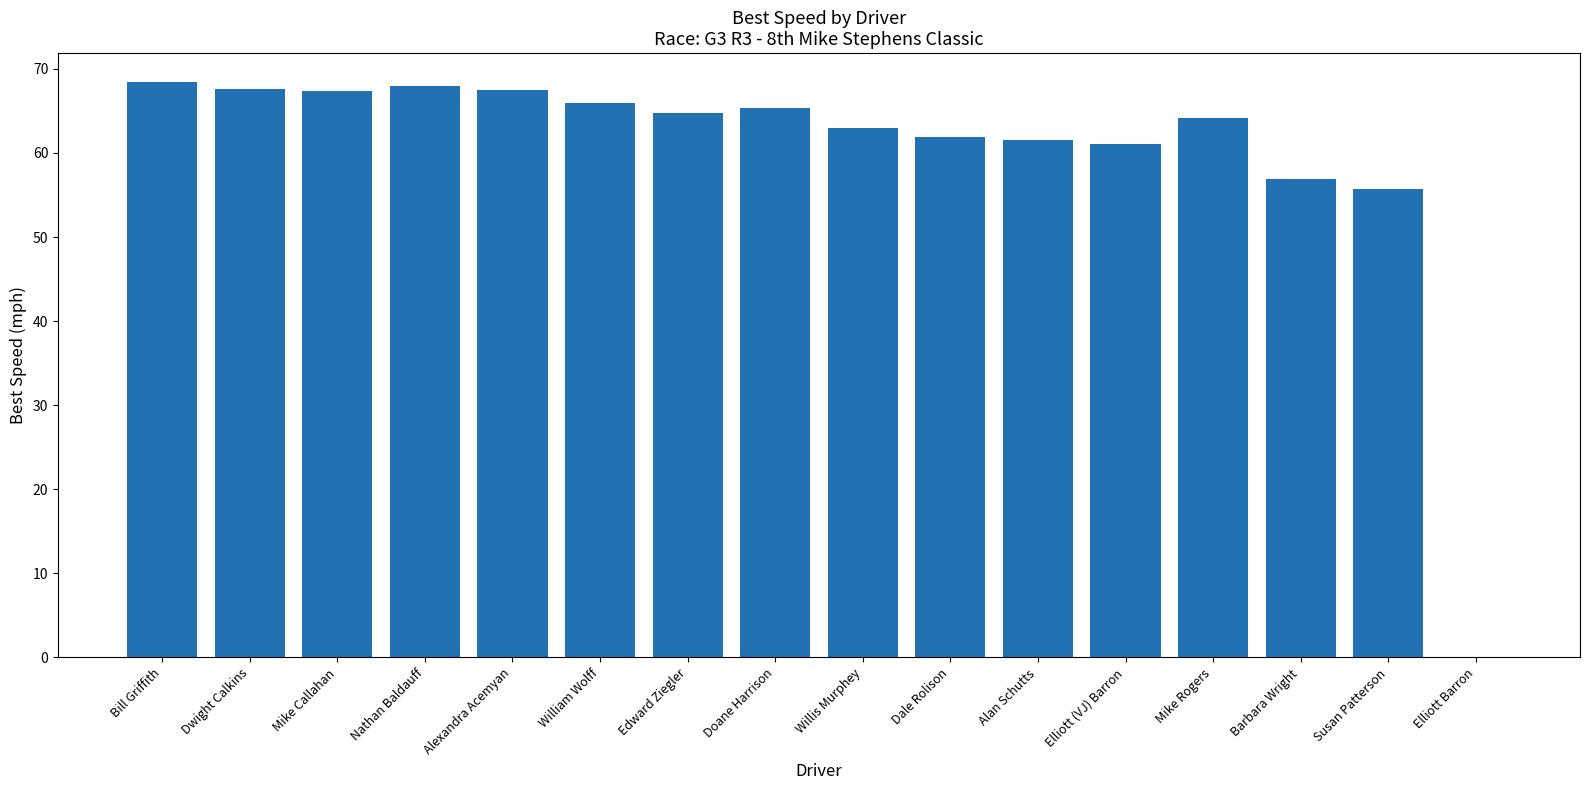

Are the bars horizontal?

No